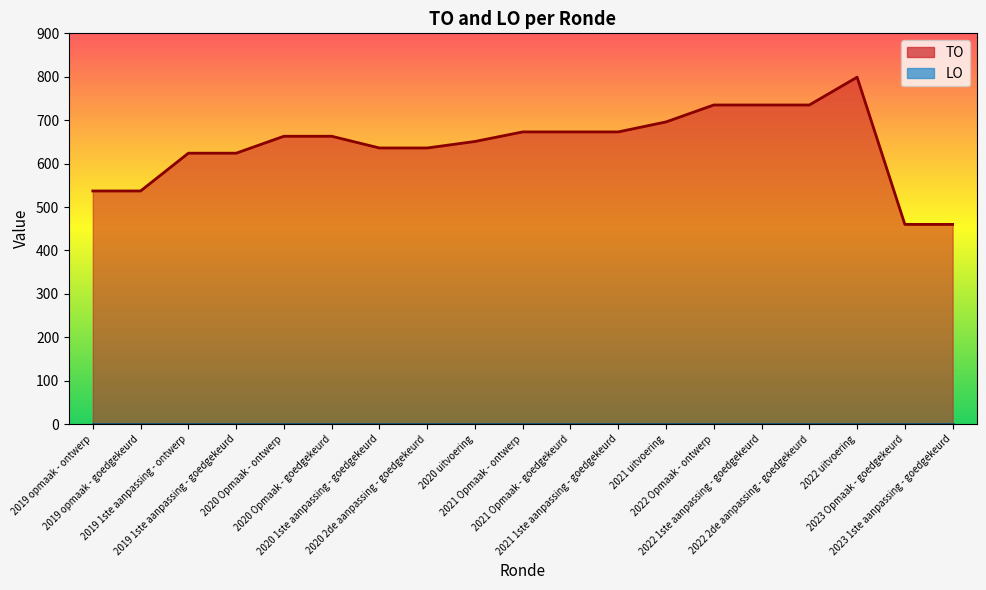

What is the smallest value displayed?

460